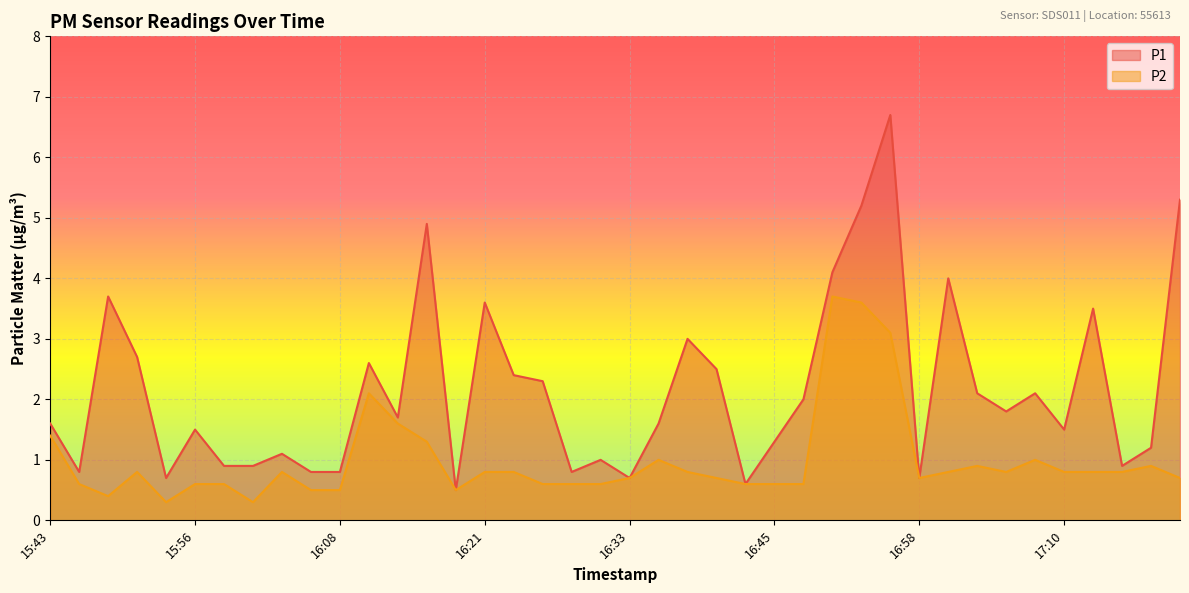

What position from the left is 16:03?

9